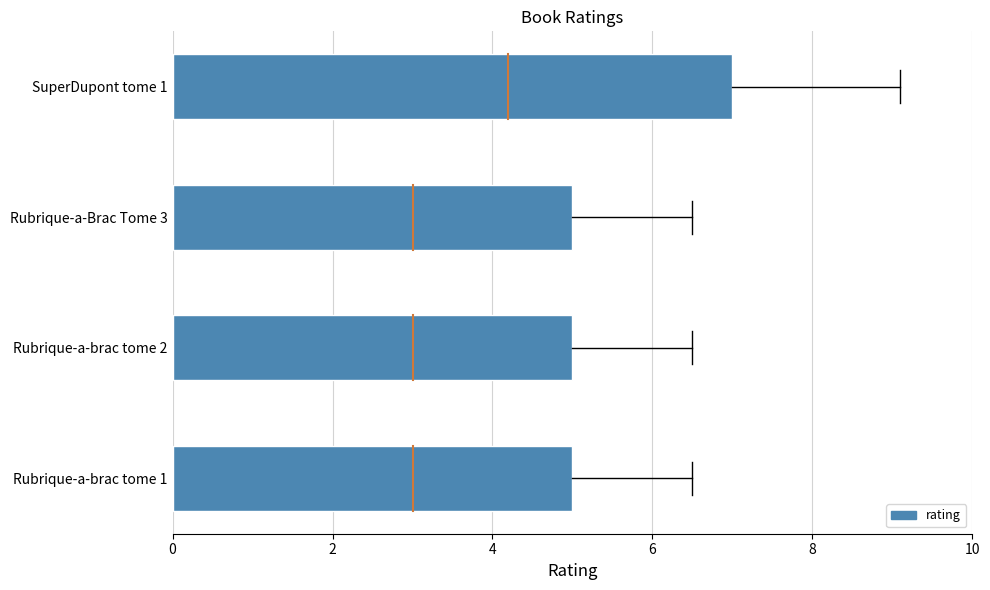

What is the change in value from Rubrique-a-brac tome 2 to SuperDupont tome 1?

+2